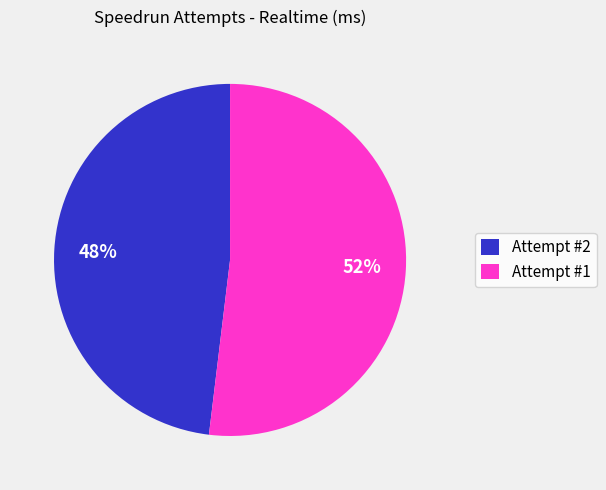

Which category accounts for the majority?

Attempt #1